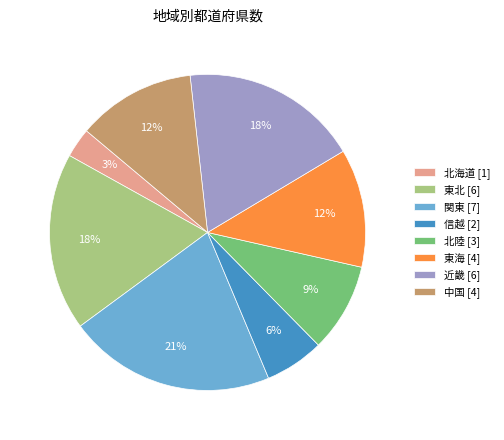

What is the ratio of the value at 関東 to the value at 近畿?

1.2